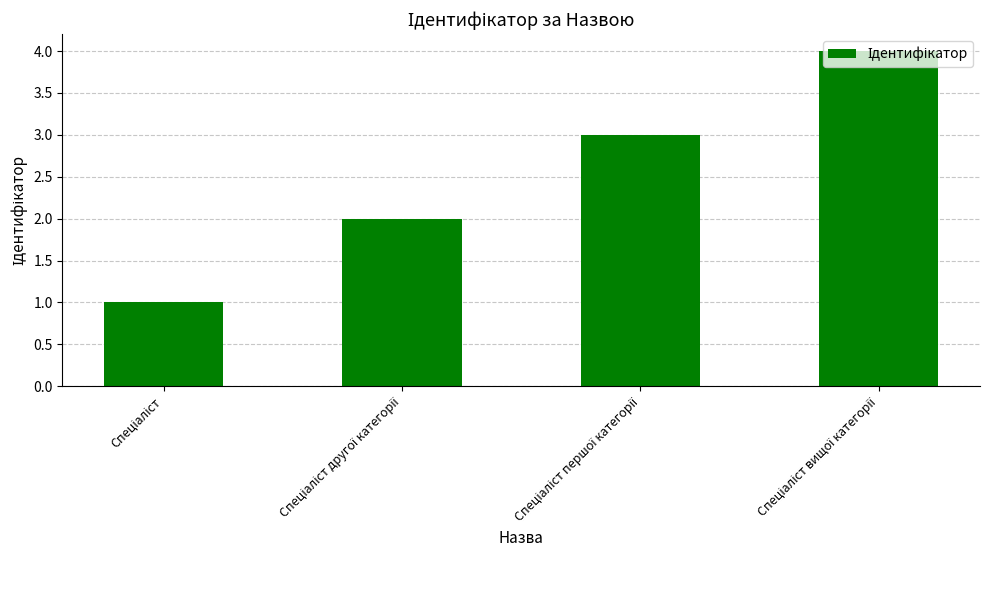

What is the difference between the maximum and minimum values?

3